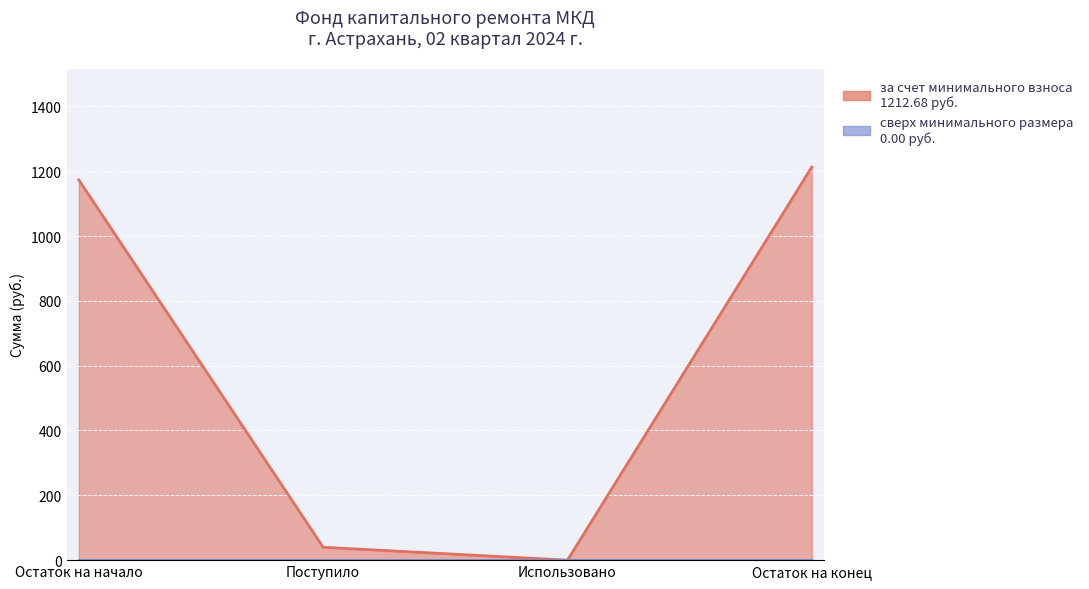

List the labels in order of value, largest first.

Остаток на конец, Остаток на начало, Поступило, Использовано